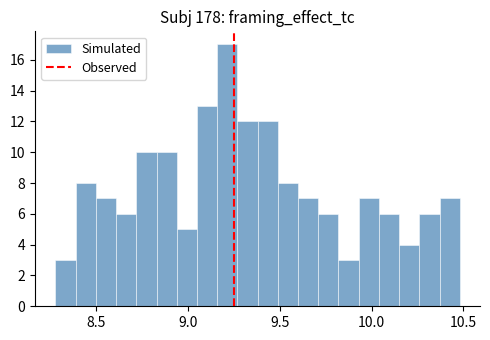

Read against the x-axis, roughly where is the centre of the tallest bar?

9.20